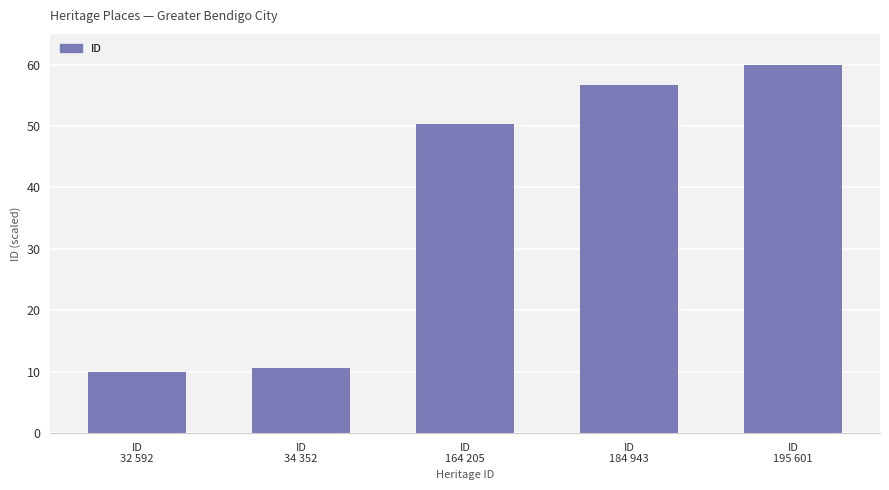

Rank the categories by value from highest to lowest.

ID
195 601, ID
184 943, ID
164 205, ID
34 352, ID
32 592